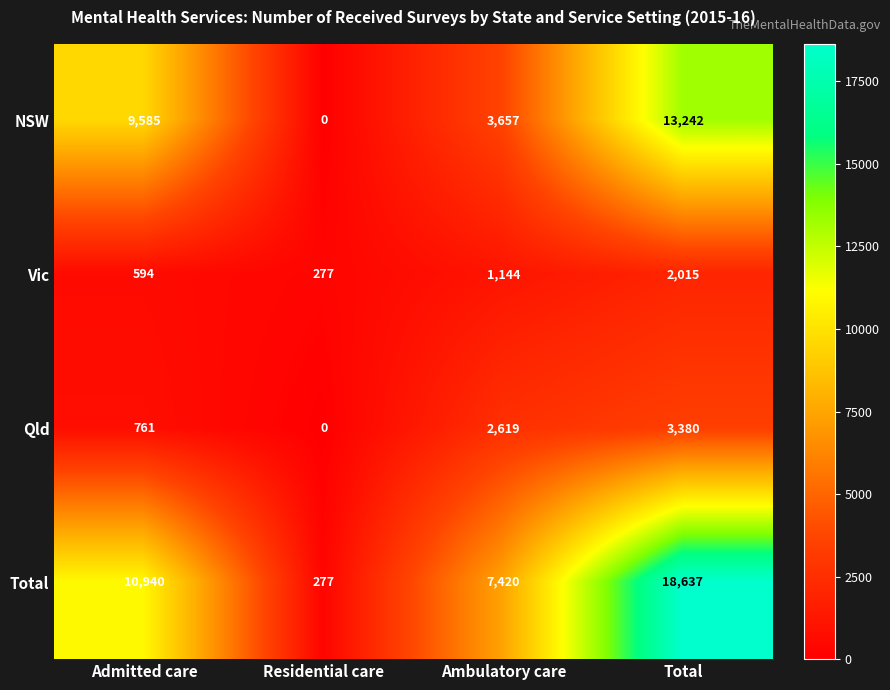

What is the sum of all Total values?

37274